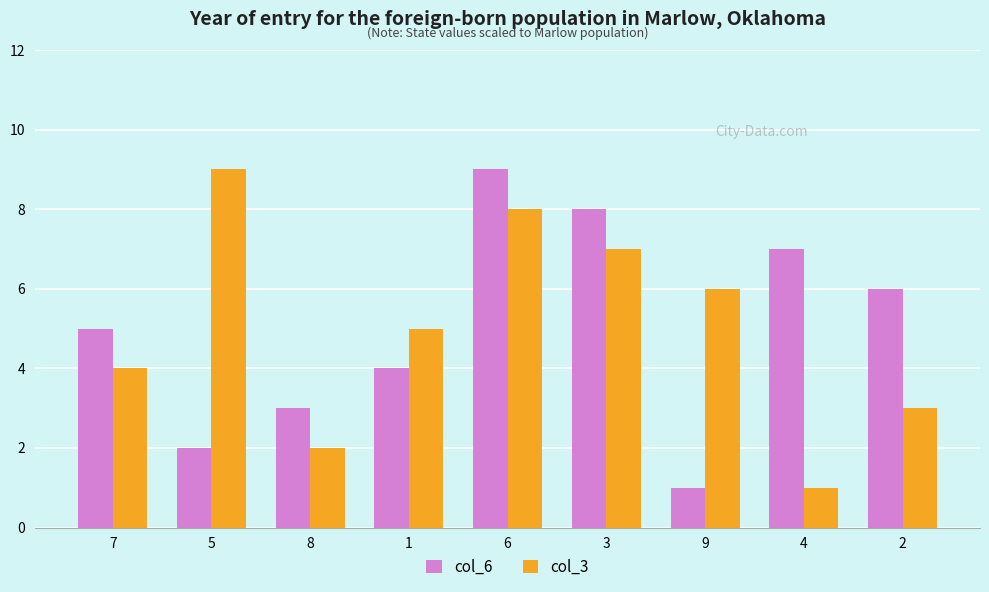

How many bars are there in total?

18